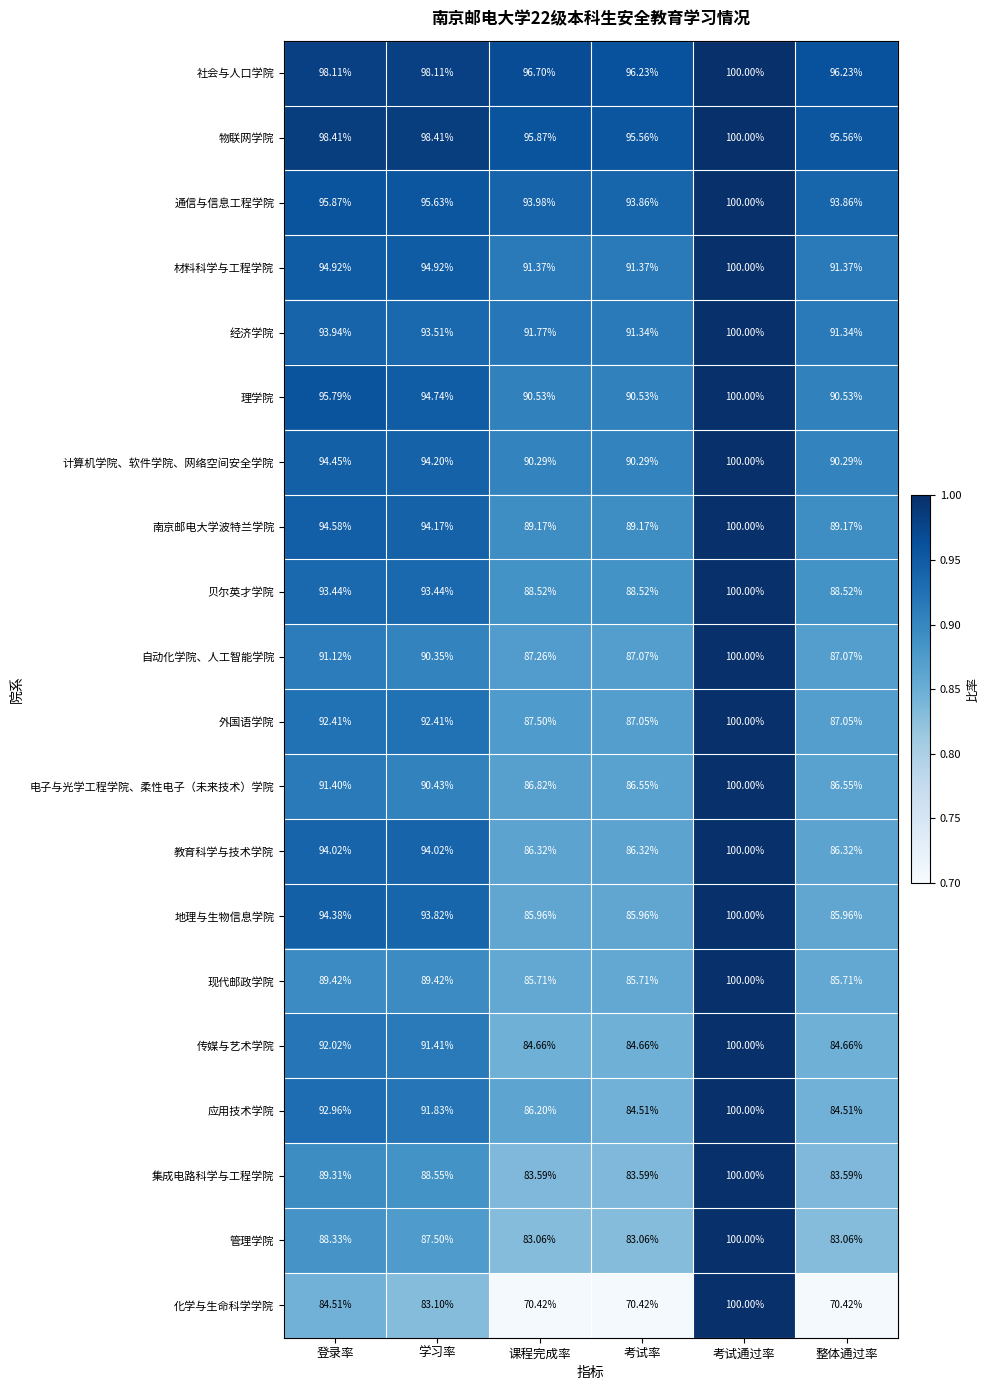

Between 学习率 and 考试通过率, which series saw the biggest shift?

化学与生命科学学院